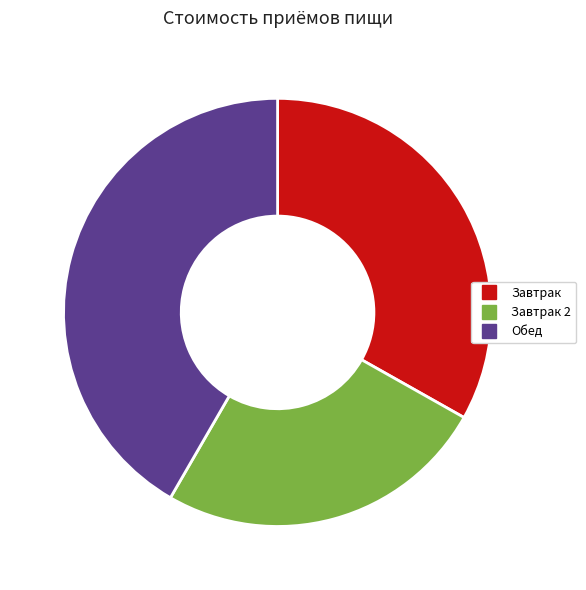

Is there a majority slice in this chart?

No